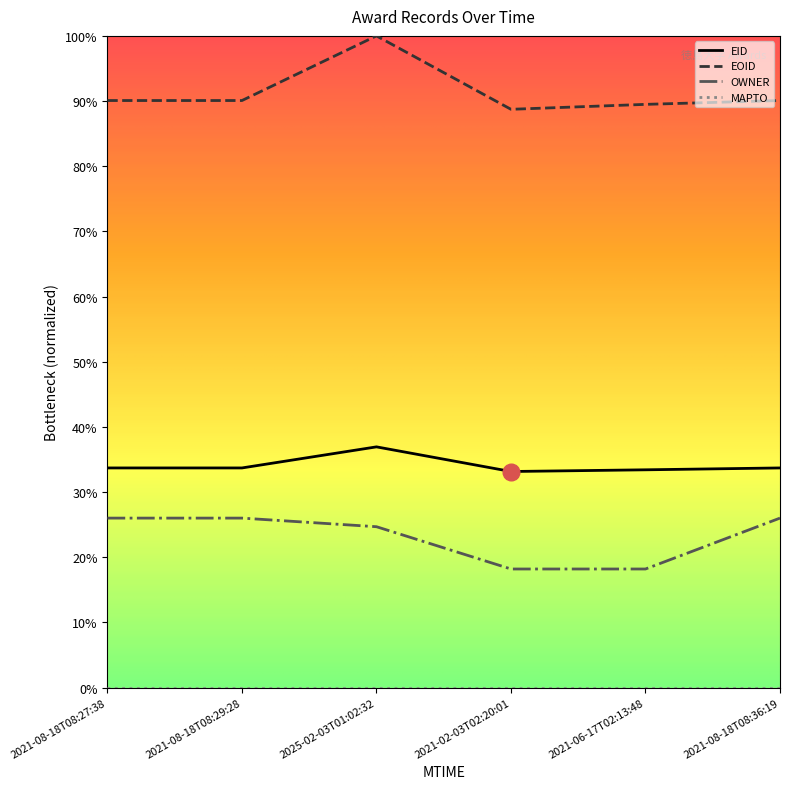

Does the chart have visible grid lines?

No